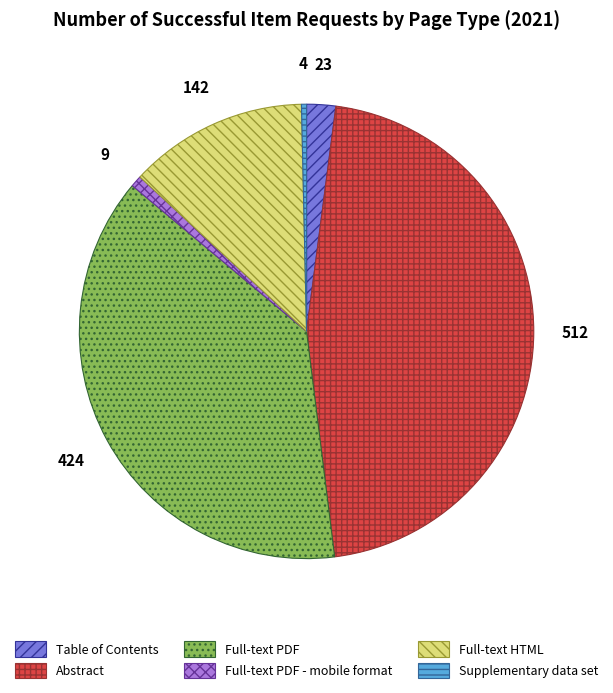

Which slice is the largest?

Abstract